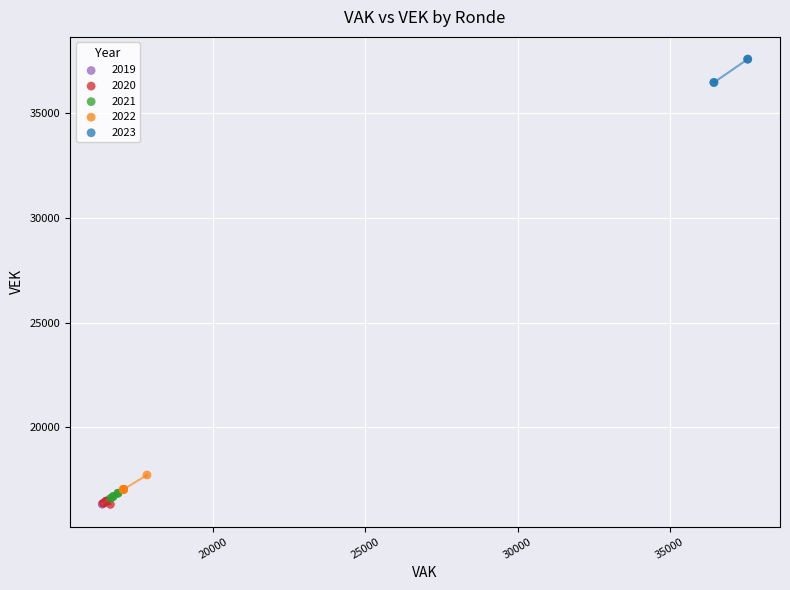

Which series reaches the maximum Y coordinate?

2023